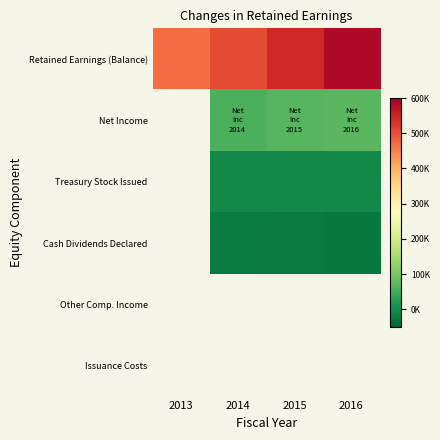

At 2015, list the series in order from smallest to largest.

Cash Dividends Declared, Other Comp. Income, Issuance Costs, Treasury Stock Issued, Net Income, Retained Earnings (Balance)